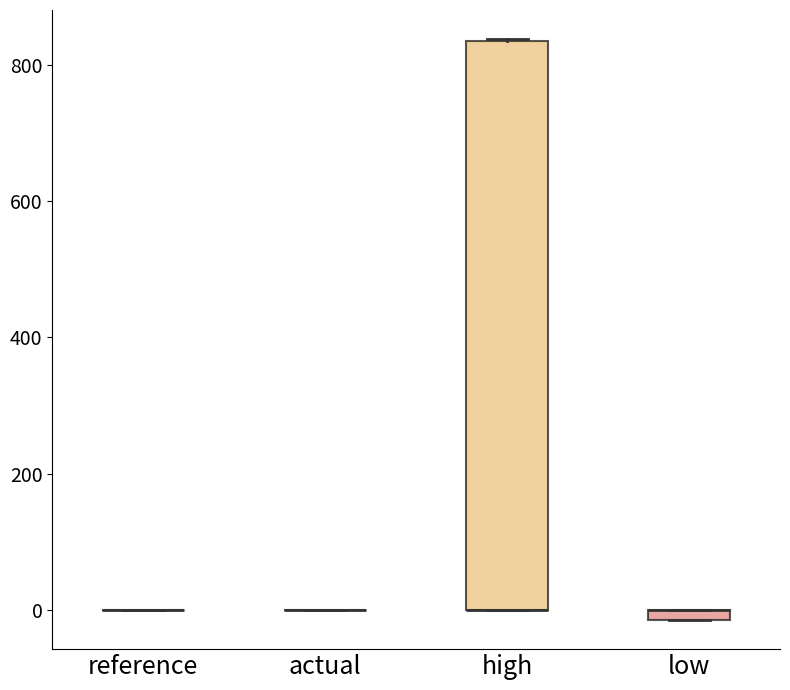

Where is the lower edge of the box for high on the y-axis? The values are not printed on the chart, so give them approximately, as read against the axis.

0